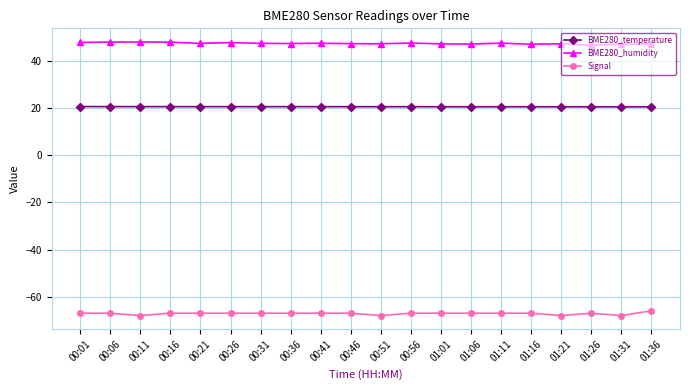

What is the greatest value displayed?

48.1